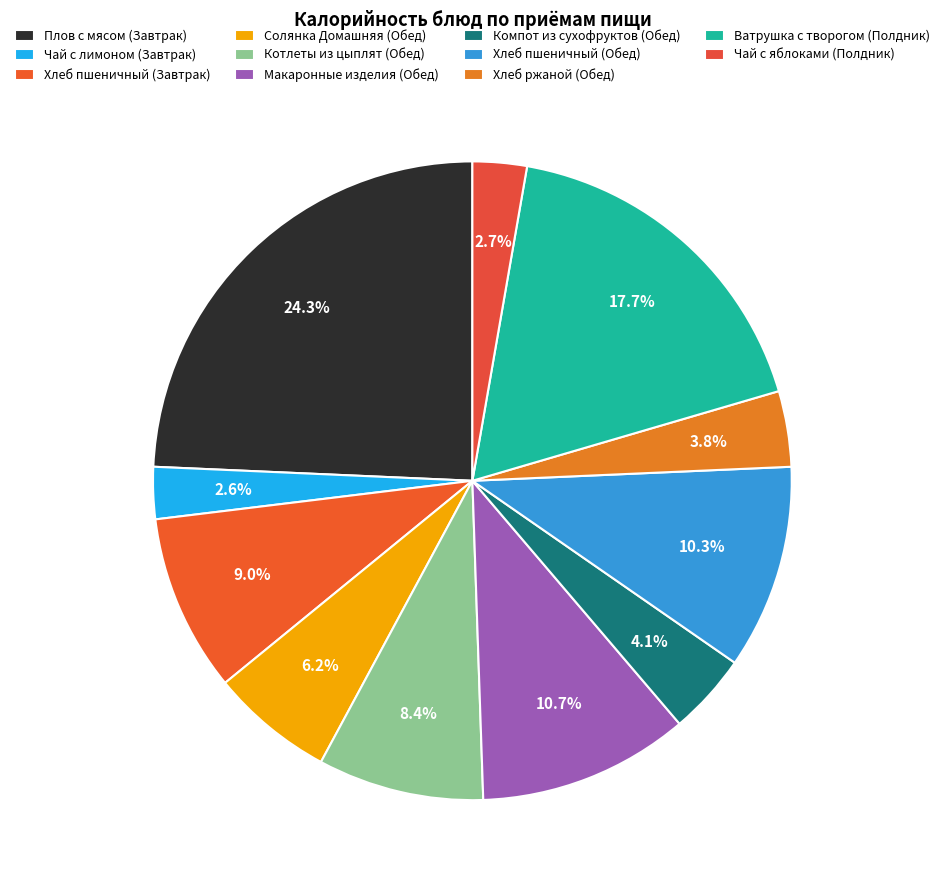

Does any single category account for the majority?

No